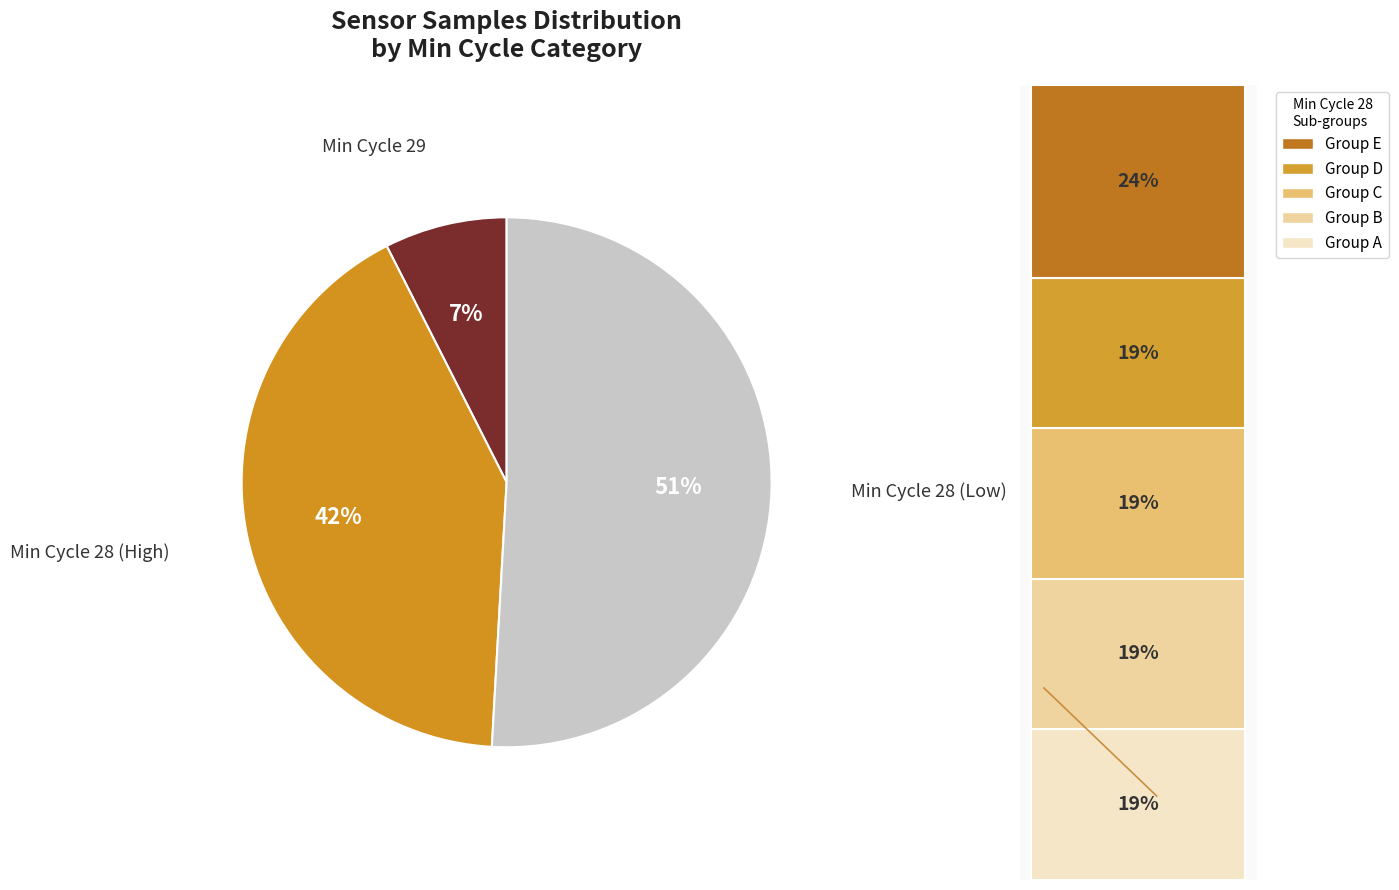

Is there any slice that represents more than half of the pie?

Yes